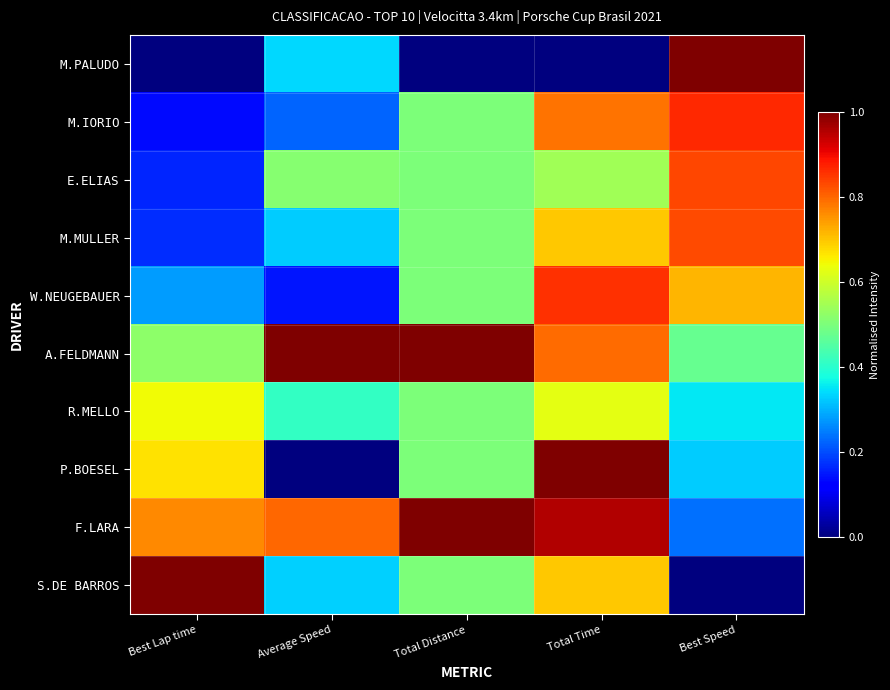

Reading left to right, transcribe all the data shown in this chart.

M.PALUDO: Best Lap time=0.0	Average Speed=0.3	Total Distance=0.0	Total Time=0.0	Best Speed=1.0
M.IORIO: Best Lap time=0.1	Average Speed=0.2	Total Distance=0.5	Total Time=0.8	Best Speed=0.9
E.ELIAS: Best Lap time=0.2	Average Speed=0.5	Total Distance=0.5	Total Time=0.5	Best Speed=0.8
M.MULLER: Best Lap time=0.2	Average Speed=0.3	Total Distance=0.5	Total Time=0.7	Best Speed=0.8
W.NEUGEBAUER: Best Lap time=0.3	Average Speed=0.1	Total Distance=0.5	Total Time=0.9	Best Speed=0.7
A.FELDMANN: Best Lap time=0.5	Average Speed=1.0	Total Distance=1.0	Total Time=0.8	Best Speed=0.5
R.MELLO: Best Lap time=0.6	Average Speed=0.4	Total Distance=0.5	Total Time=0.6	Best Speed=0.4
P.BOESEL: Best Lap time=0.7	Average Speed=0.0	Total Distance=0.5	Total Time=1.0	Best Speed=0.3
F.LARA: Best Lap time=0.8	Average Speed=0.8	Total Distance=1.0	Total Time=1.0	Best Speed=0.2
S.DE BARROS: Best Lap time=1.0	Average Speed=0.3	Total Distance=0.5	Total Time=0.7	Best Speed=0.0